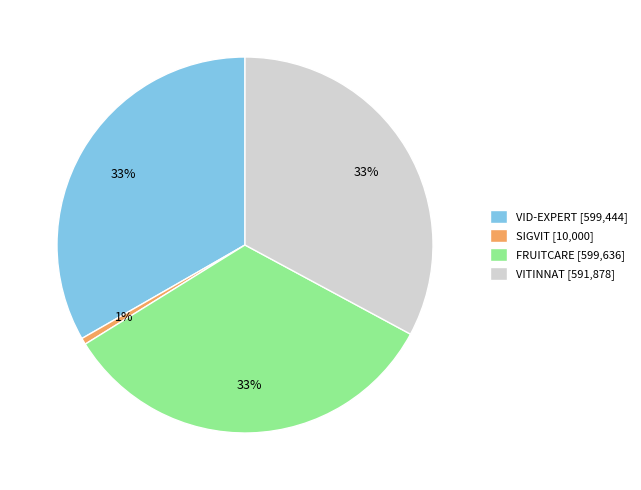

Approximately how many times larger is the value at FRUITCARE [599,636] compared to VID-EXPERT [599,444]?

1.0